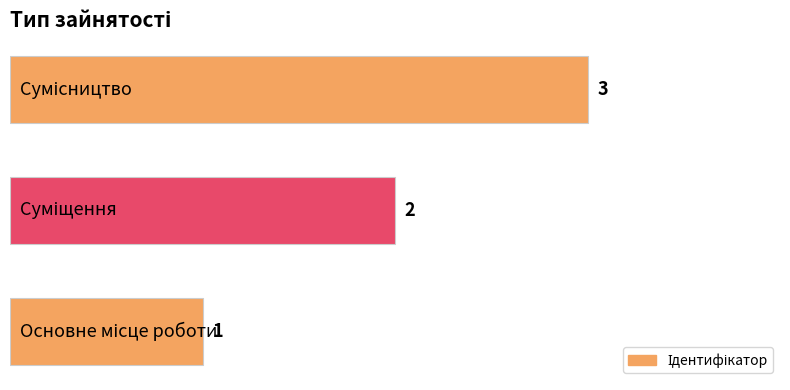

What is the sum of all values?

6